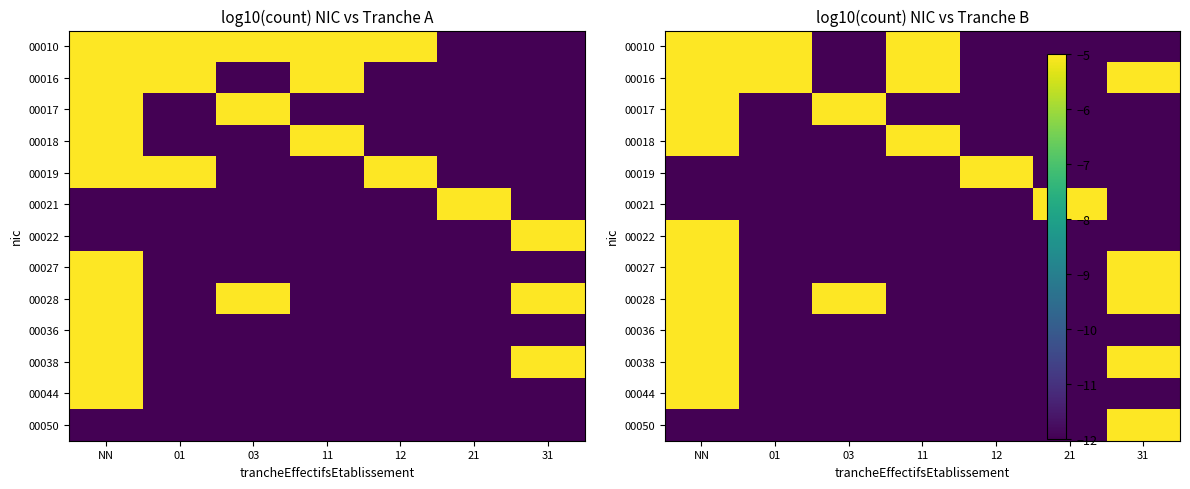

True or false: 00018 has a value of -8 at 21.

False